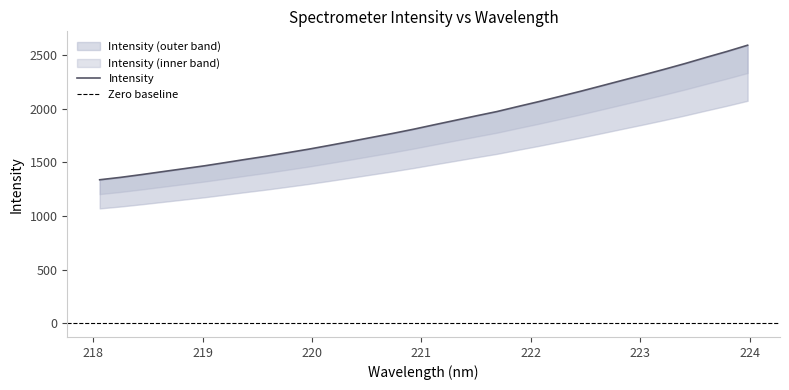

What is the label of the 17th point from the right?

220.9264